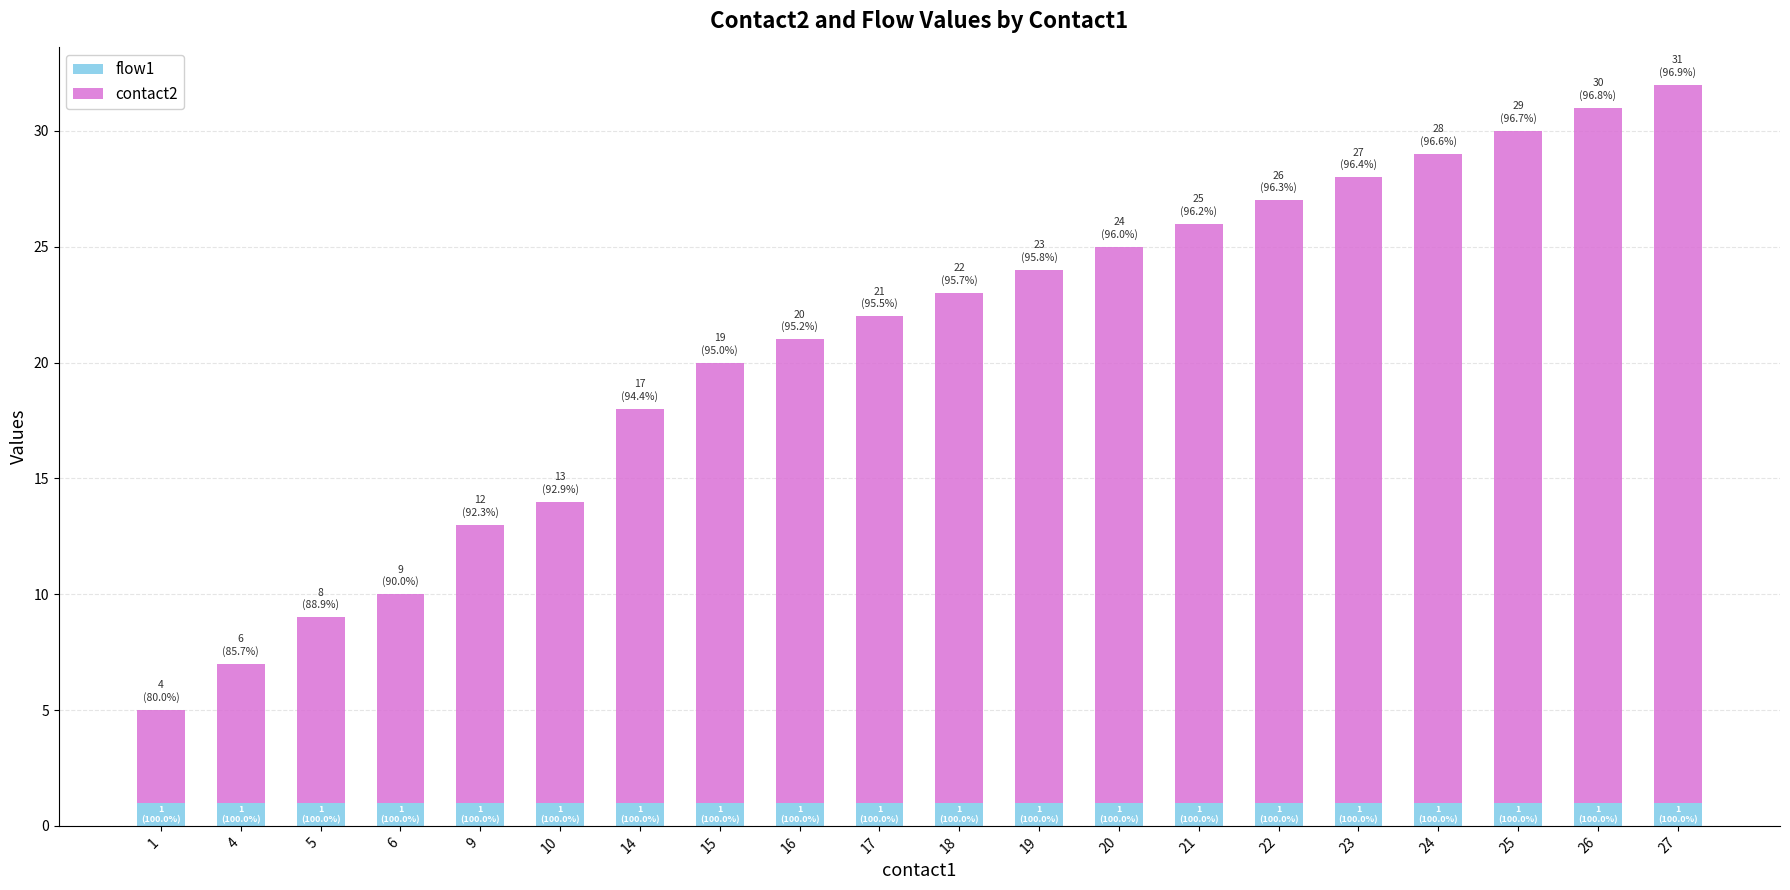

The flow1 series shows 1 at 16. True or false?

True